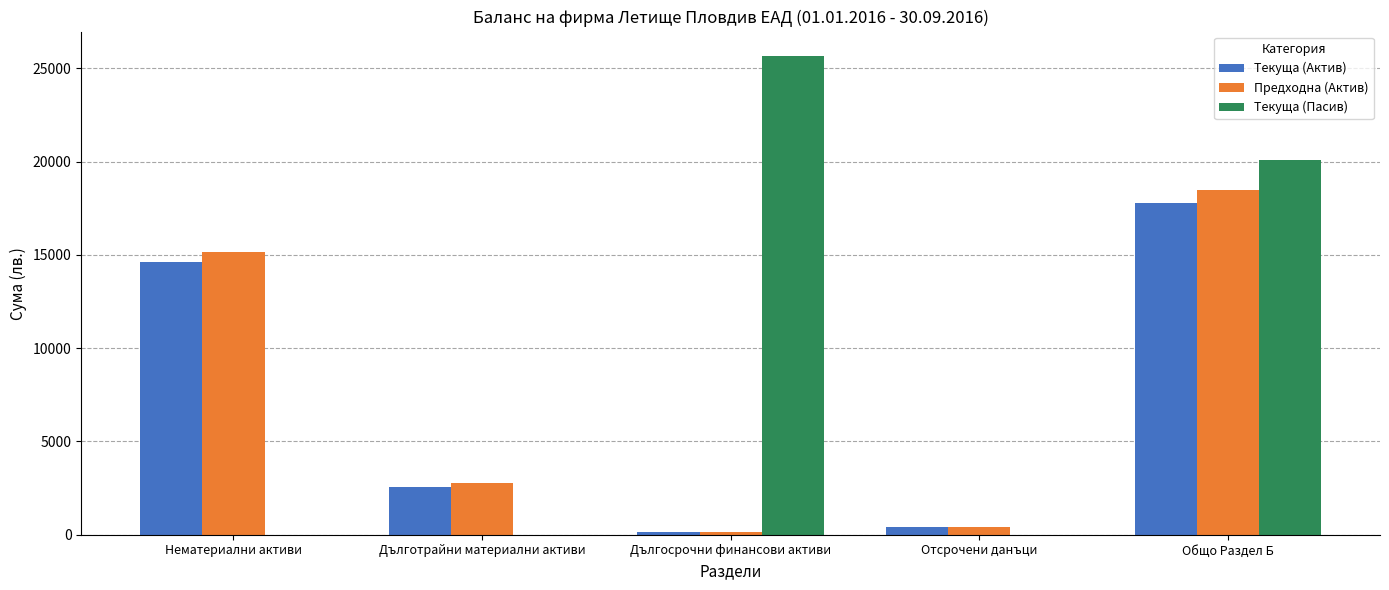

What is the maximum value shown in the chart?

25691